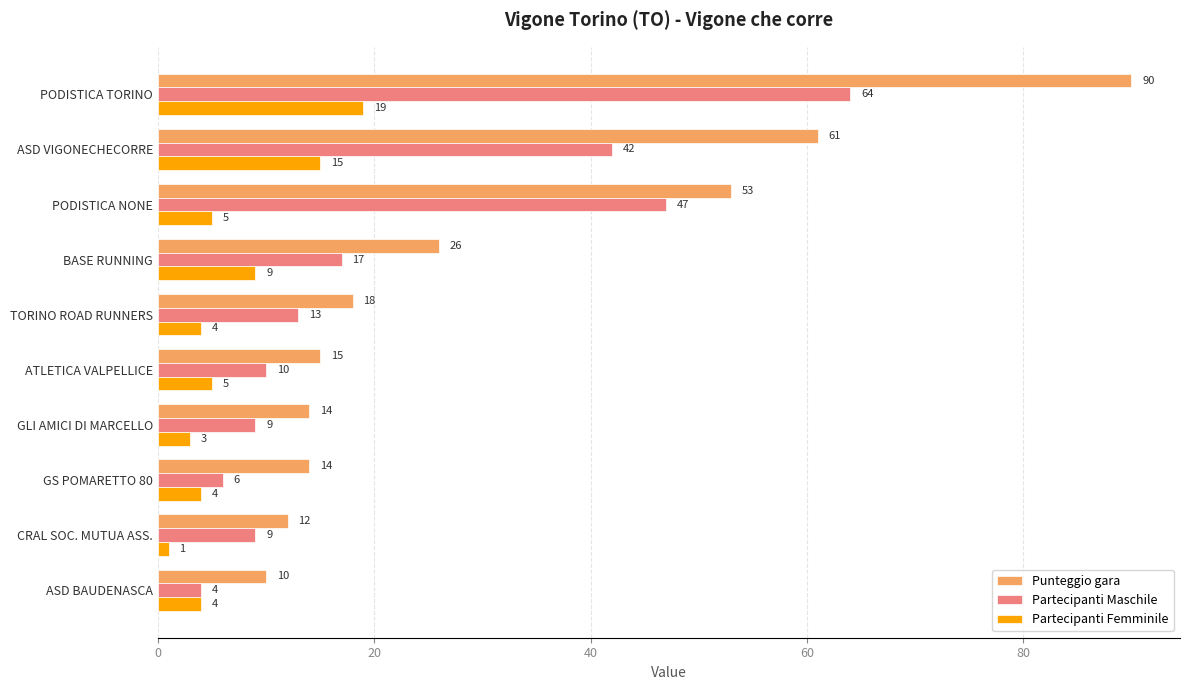

What is the maximum value for Partecipanti Femminile?

19